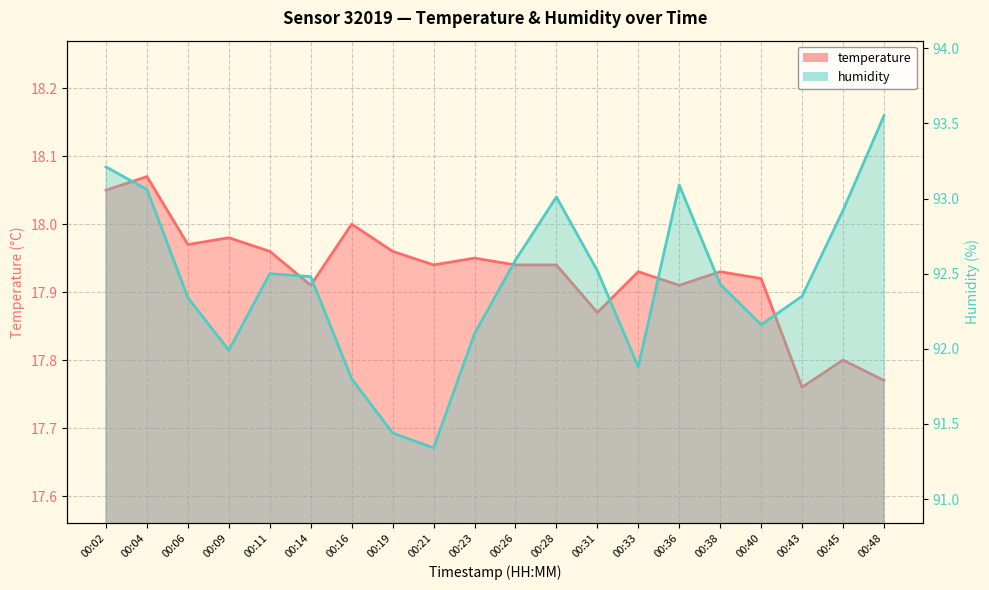

True or false: humidity and temperature cross at least once.

False